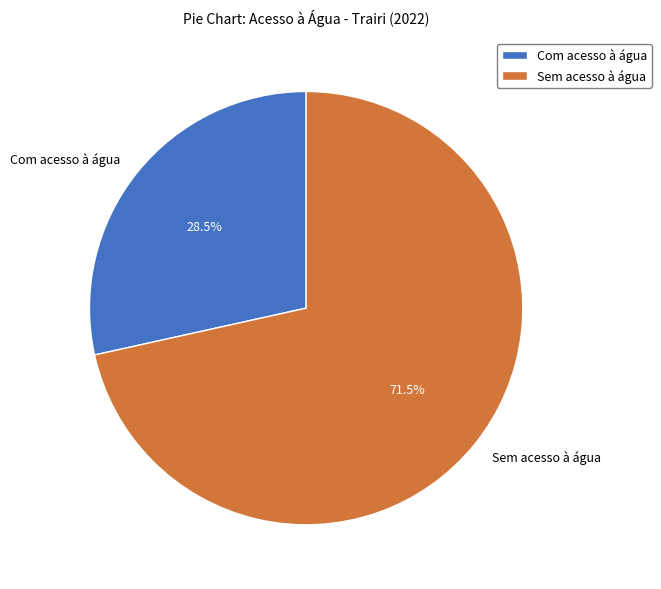

Which slice represents more than half of the pie?

Sem acesso à água